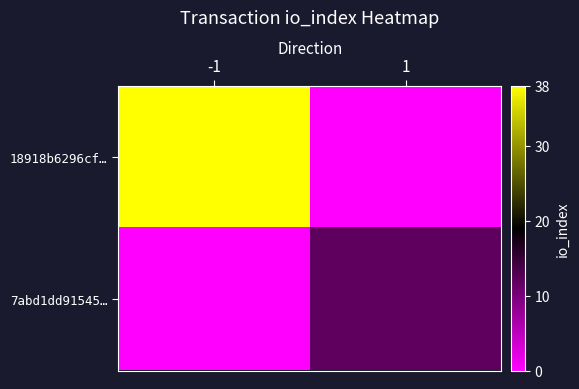

Reading right to left, extract all data points from this chart.

18918b6296cf…: 1=0	-1=38
7abd1dd91545…: 1=12	-1=0